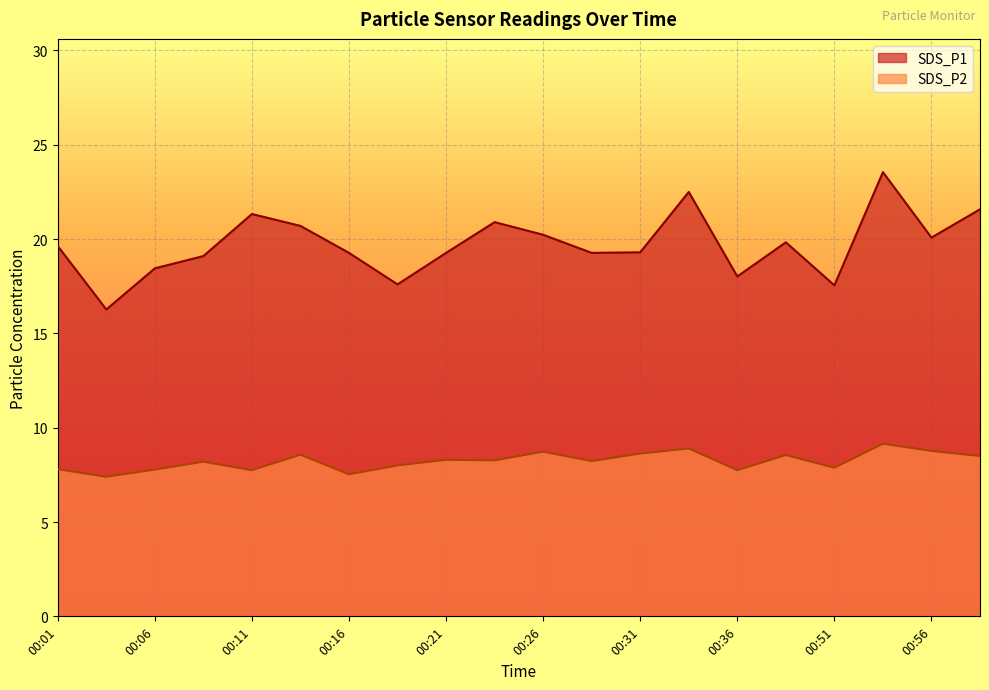

What is the difference between the maximum and second lowest values in the SDS_P2 series?

1.6